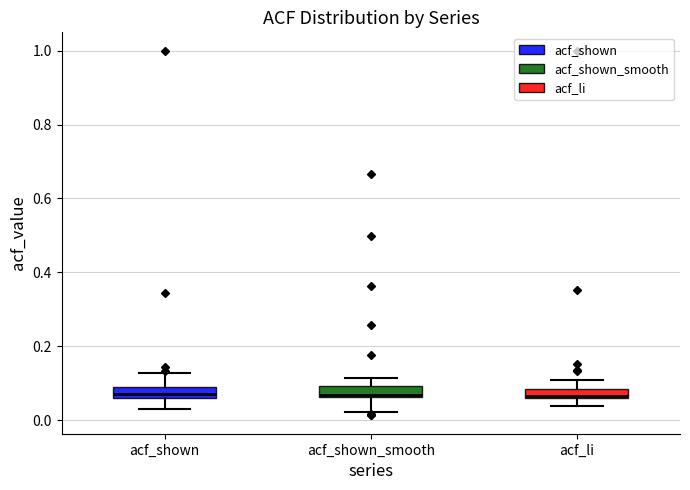

Where does the lower whisker of the box for acf_li end on the y-axis? The values are not printed on the chart, so give them approximately, as read against the axis.

0.04